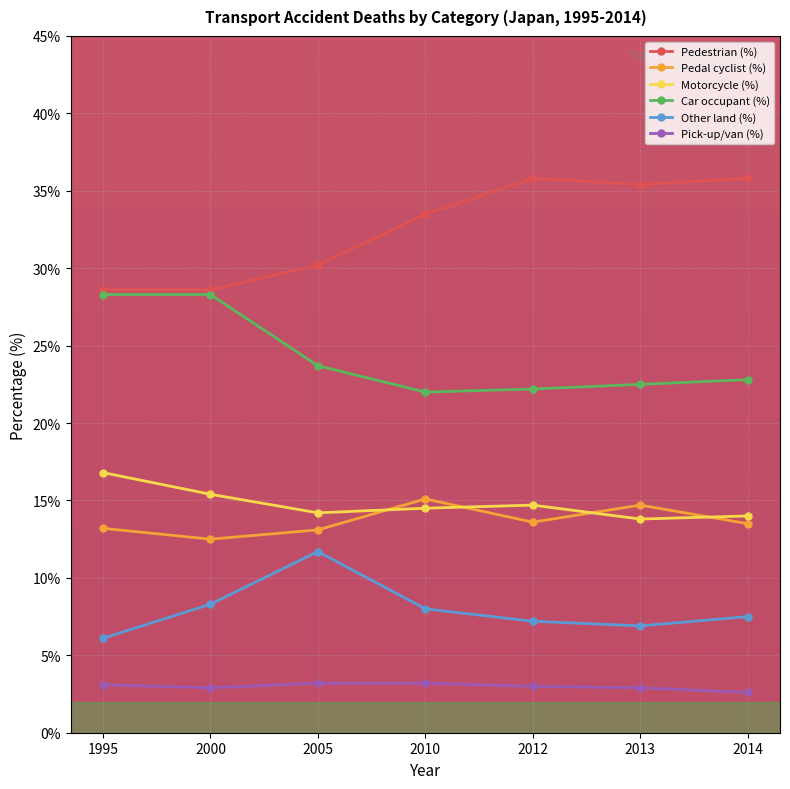

True or false: Other land (%) has a value of 6.9 at 2013.

True